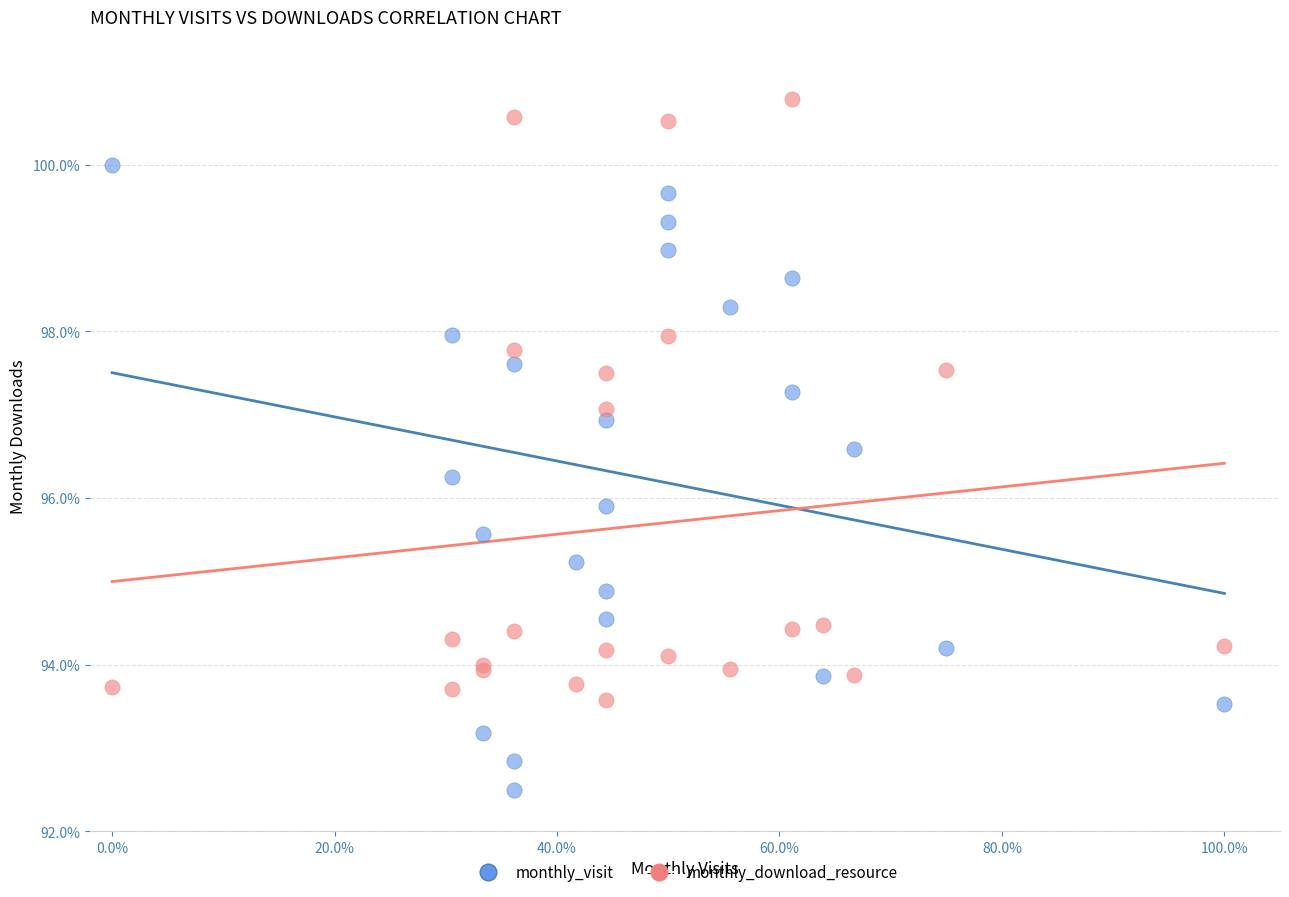

What is the X range (max minus min) for the scatter plot?

1.0